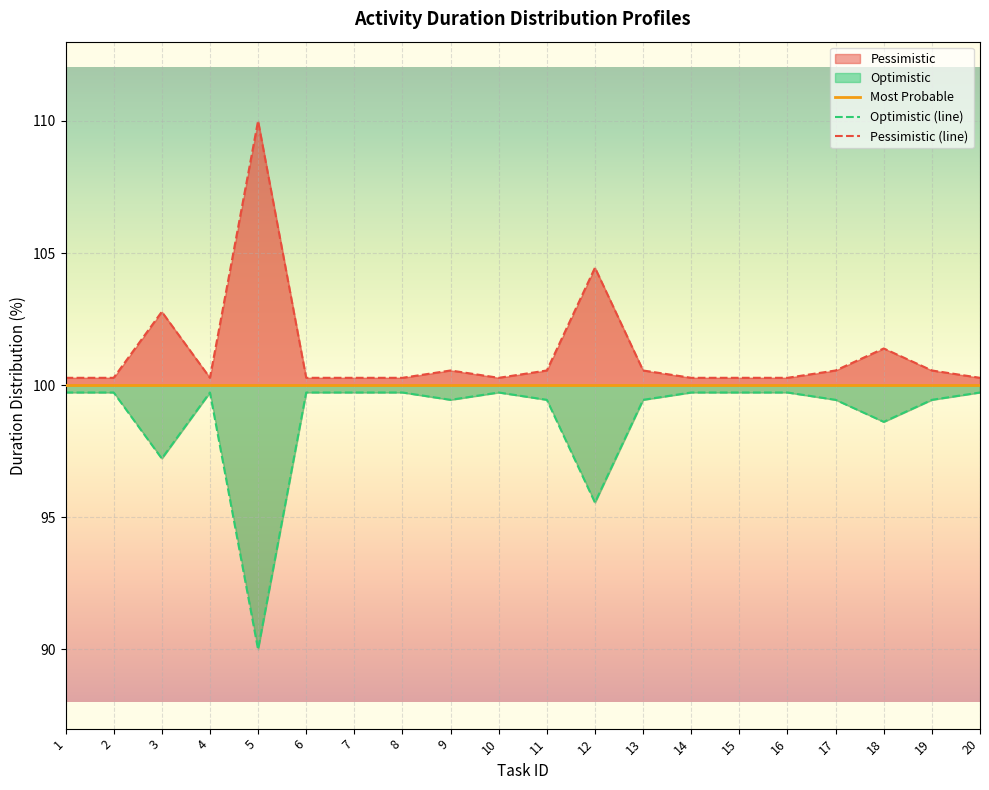

Is it true that Pessimistic (line) equals 100.3 at 1?

True